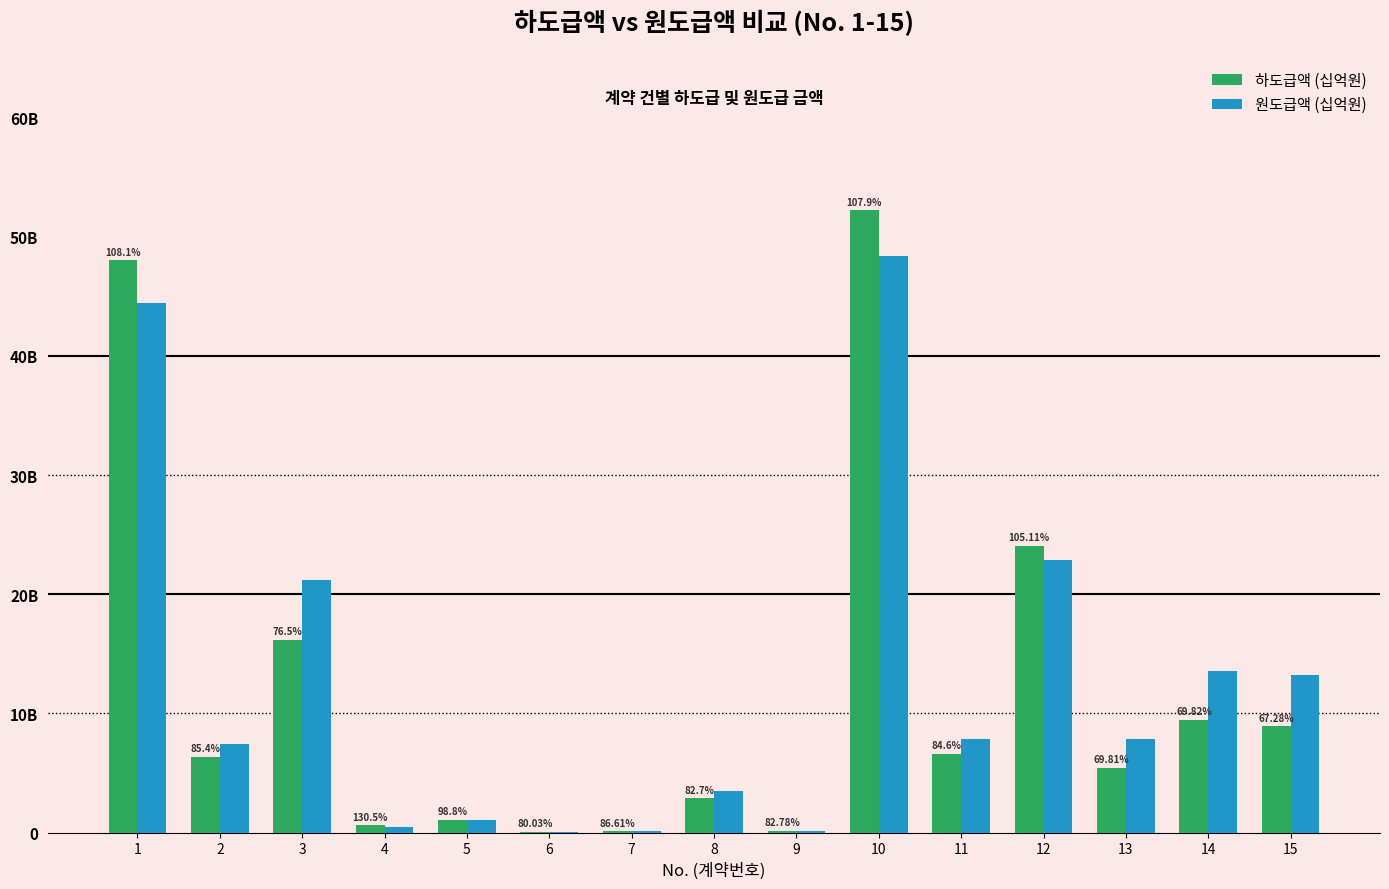

The value of 하도급액 (십억원) at 10 is 52.2. True or false?

True